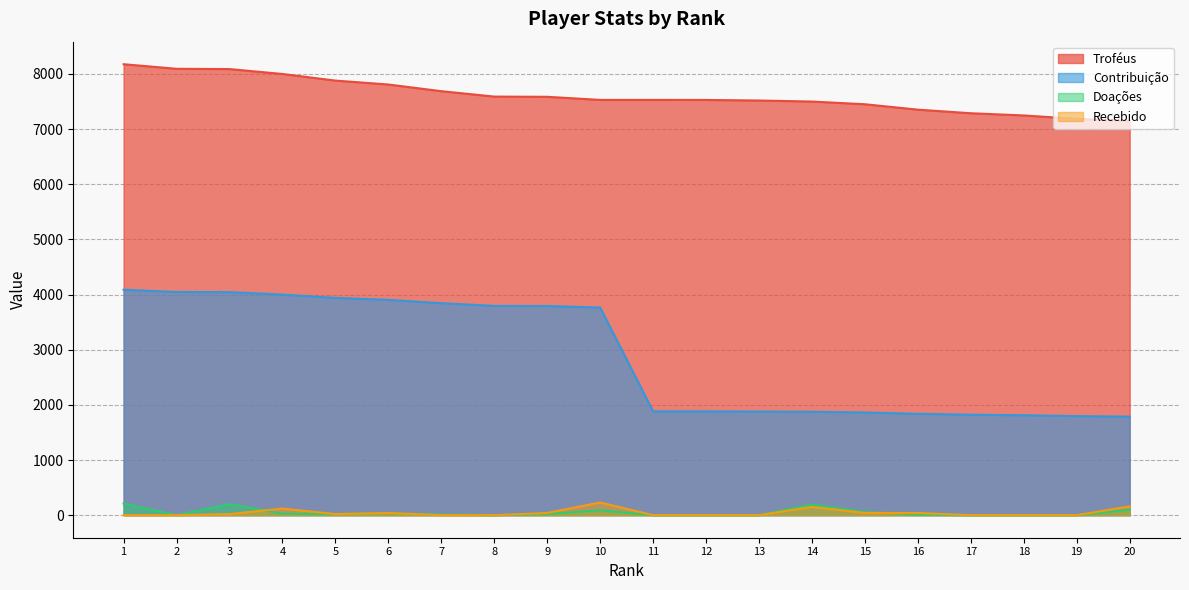

Reading right to left, list all the values displayed in this chart.

Troféus: 20=7149	19=7186	18=7248	17=7288	16=7353	15=7451	14=7500	13=7519	12=7529	11=7530	10=7530	9=7586	8=7590	7=7688	6=7809	5=7880	4=8000	3=8089	2=8094	1=8177
Contribuição: 20=1787	19=1796	18=1812	17=1822	16=1838	15=1862	14=1875	13=1879	12=1882	11=1882	10=3765	9=3793	8=3795	7=3844	6=3904	5=3940	4=4000	3=4044	2=4047	1=4088
Doações: 20=96	19=0	18=0	17=0	16=10	15=58	14=194	13=0	12=0	11=0	10=88	9=20	8=0	7=10	6=36	5=20	4=25	3=202	2=0	1=212
Recebido: 20=160	19=0	18=0	17=0	16=40	15=40	14=150	13=0	12=0	11=0	10=230	9=40	8=0	7=0	6=40	5=20	4=120	3=20	2=0	1=0